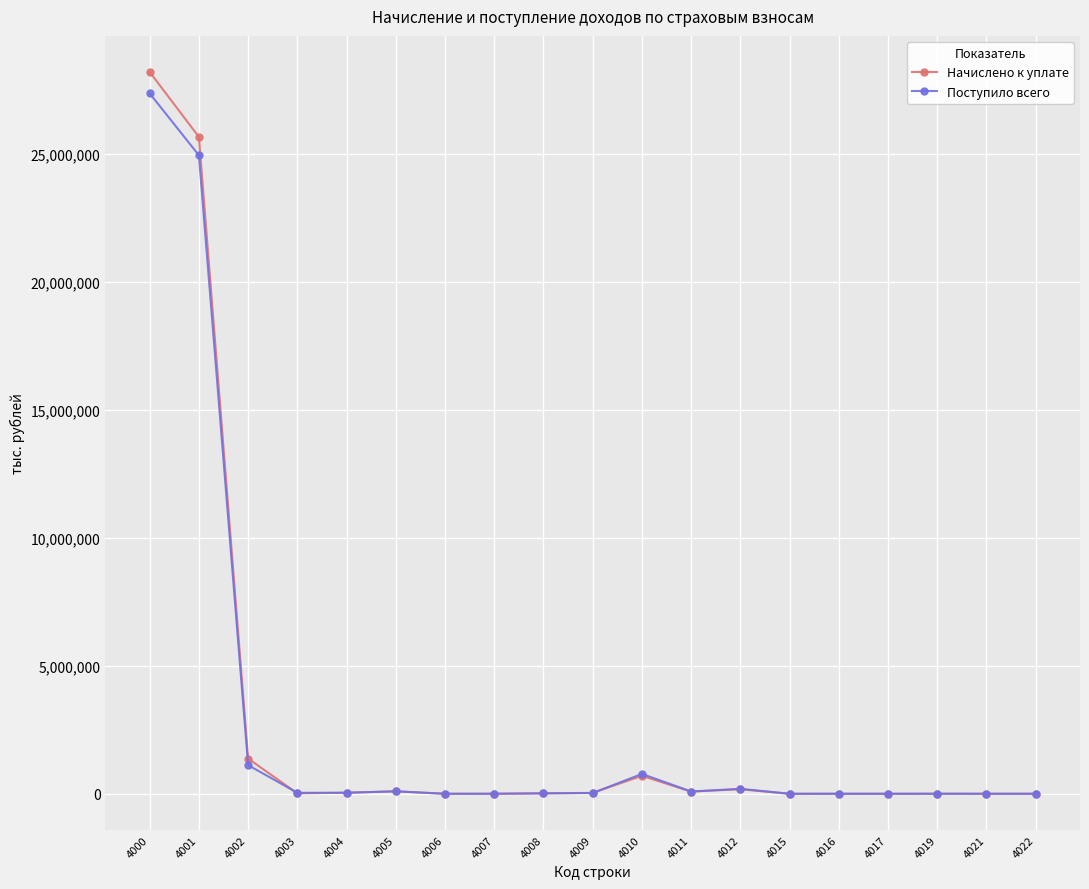

Does the chart have visible grid lines?

Yes